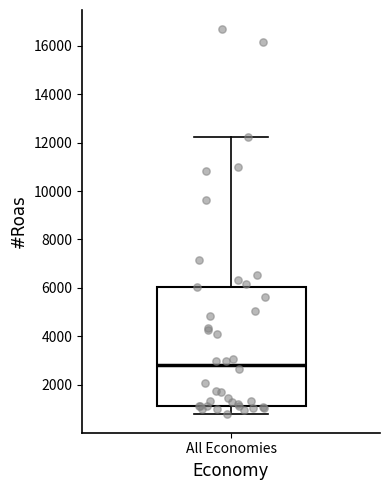

Transcribe this box plot: give where the median line is, the range the box spans, and where the two whiskers end, as read against the y-axis. The values are not printed on the chart, so give them approximately, as read against the axis.

median 2800, box 1200 to 6000, whiskers 800 to 12200